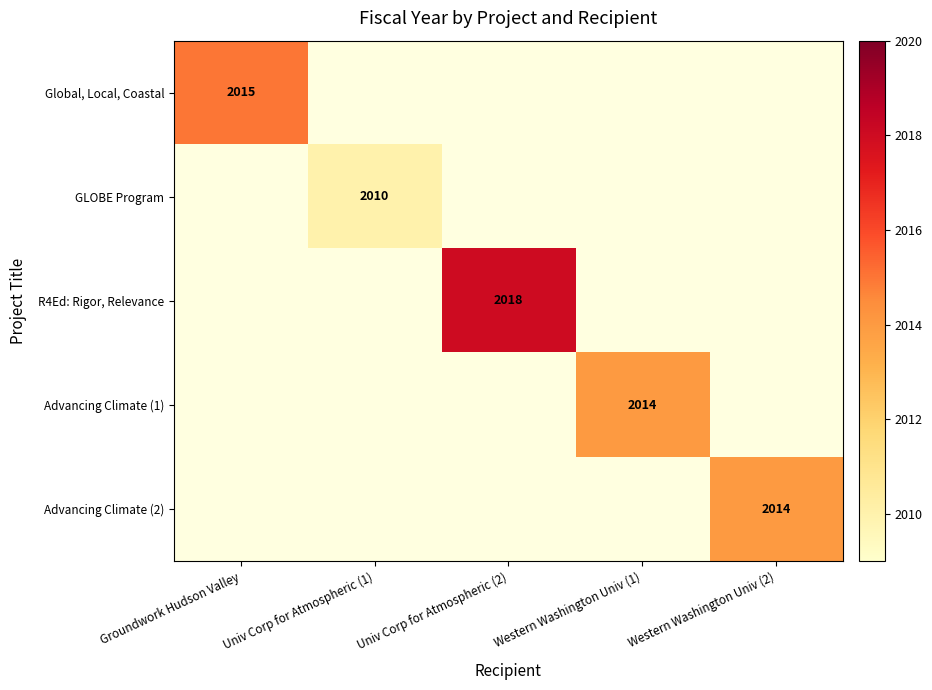

How many data points does each series have?

5